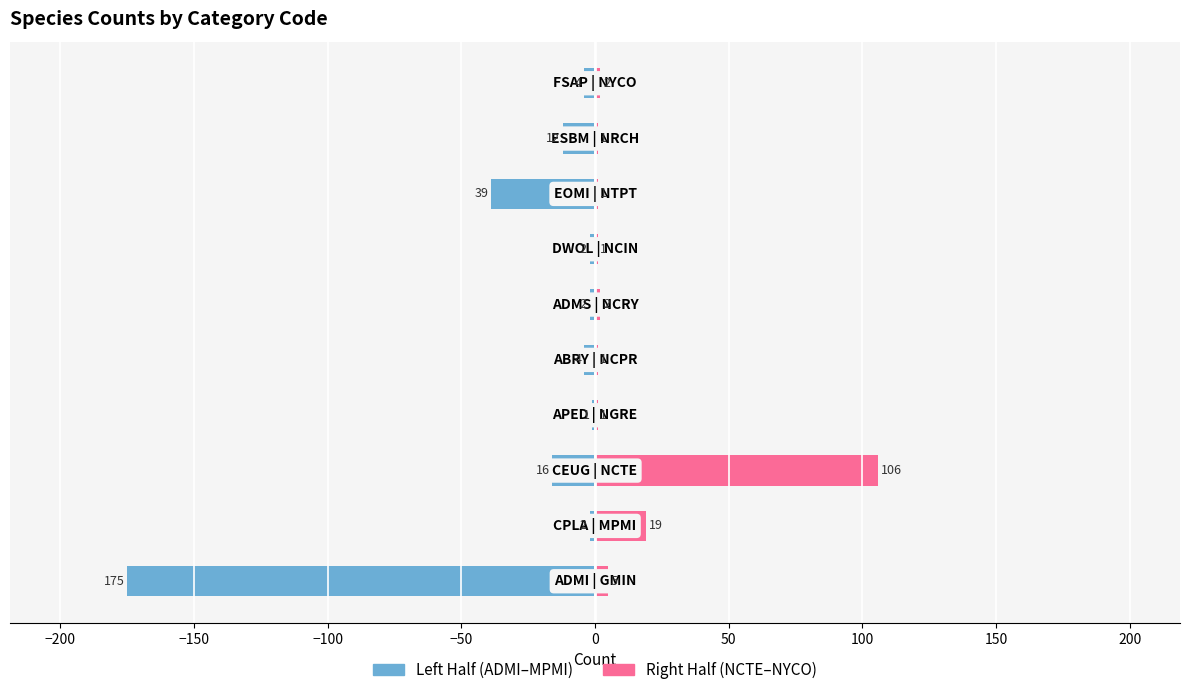

Reading left to right, transcribe all the data shown in this chart.

col_2 (Left Half): -175	-2	-16	-1	-4	-2	-2	-39	-12	-4
col_2 (Right Half): 5	19	106	1	1	2	1	1	1	2